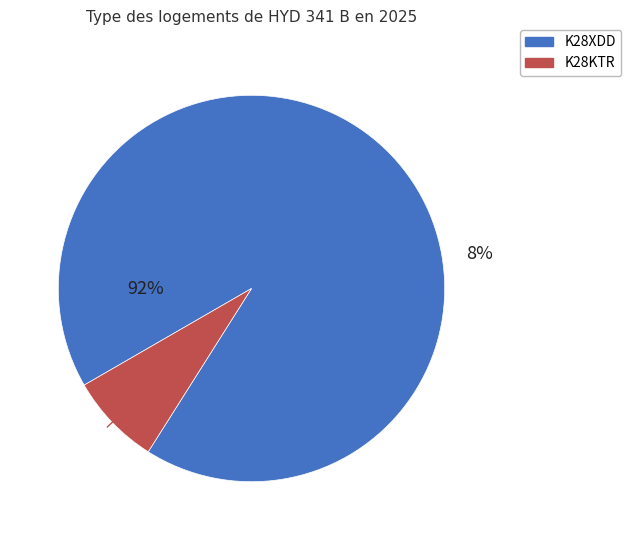

What percentage is the K28XDD slice, to the nearest percent?

92%